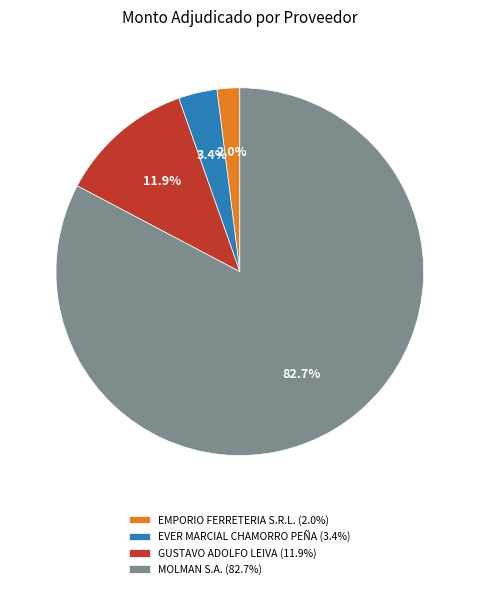

The EVER MARCIAL CHAMORRO PEÑA slice represents 3% of the pie. True or false?

True